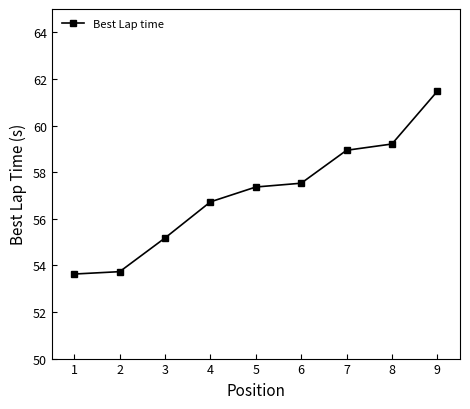

What is the average value?

57.1